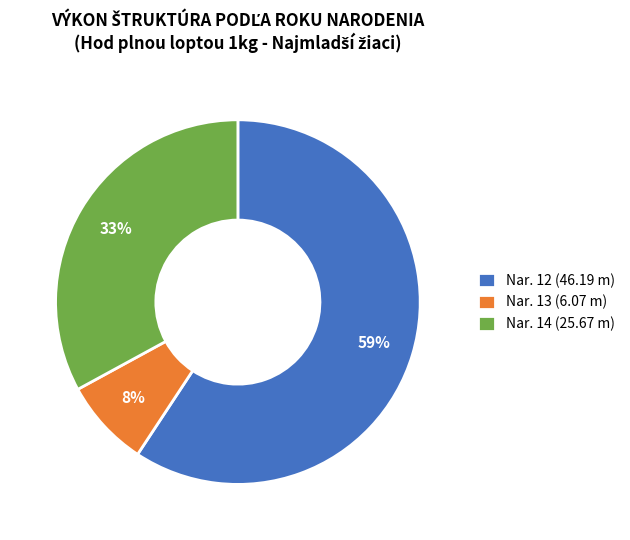

Is there any slice that represents more than half of the pie?

Yes